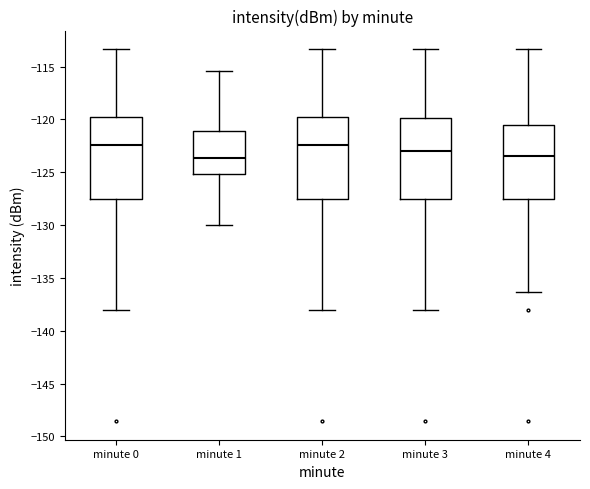

Where does the median line of the box for minute 2 sit on the y-axis? The values are not printed on the chart, so give them approximately, as read against the axis.

-122.5